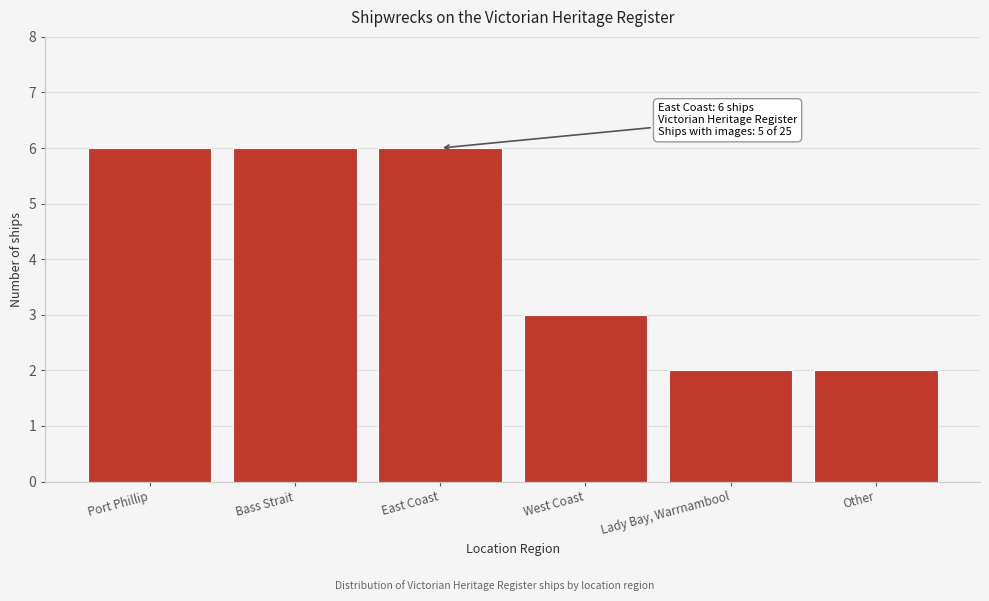

Reading right to left, list all the values displayed in this chart.

2	2	3	6	6	6